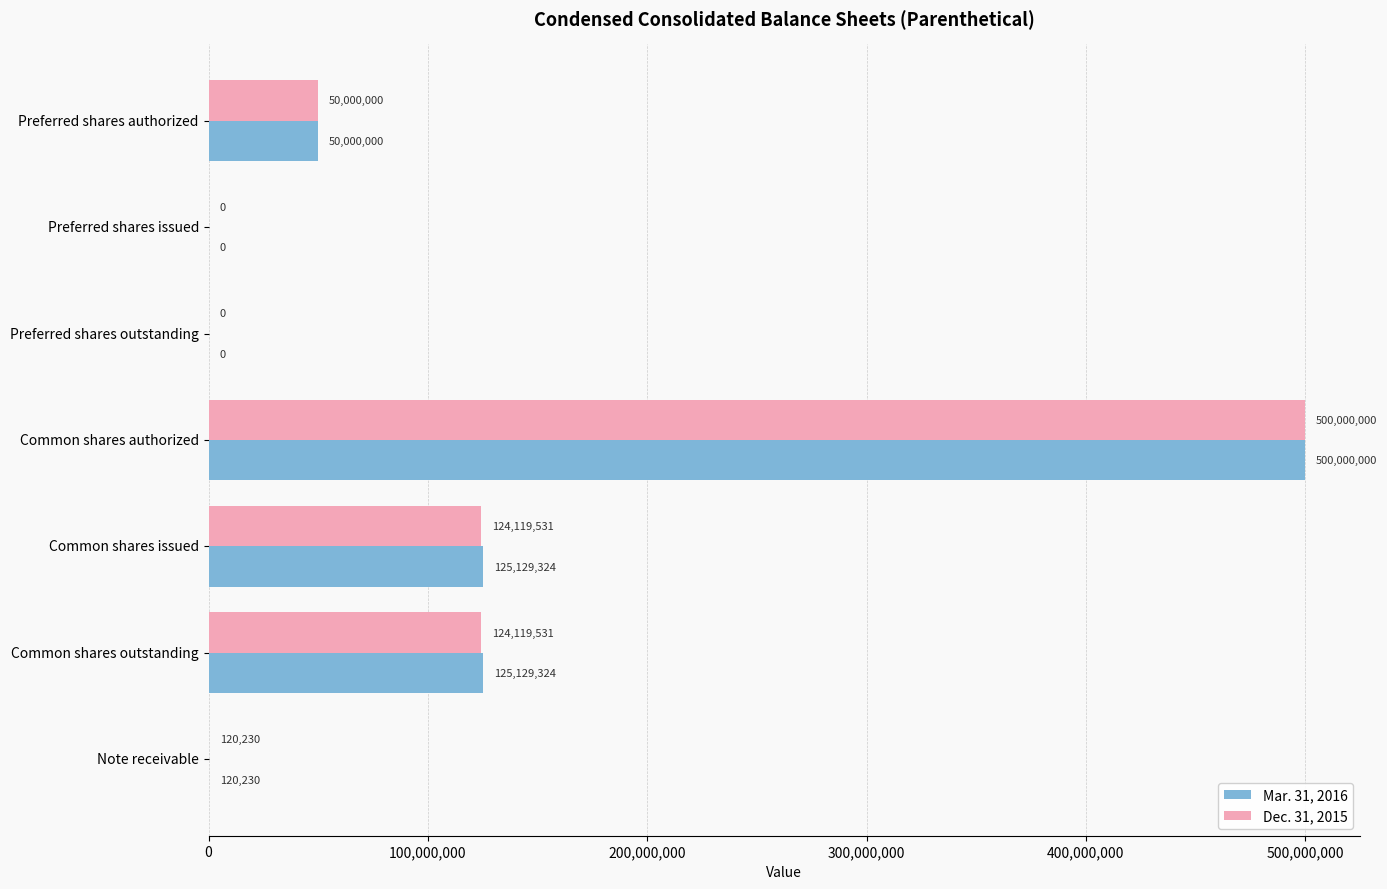

What is the total value across all series at Common shares authorized?

1000000000